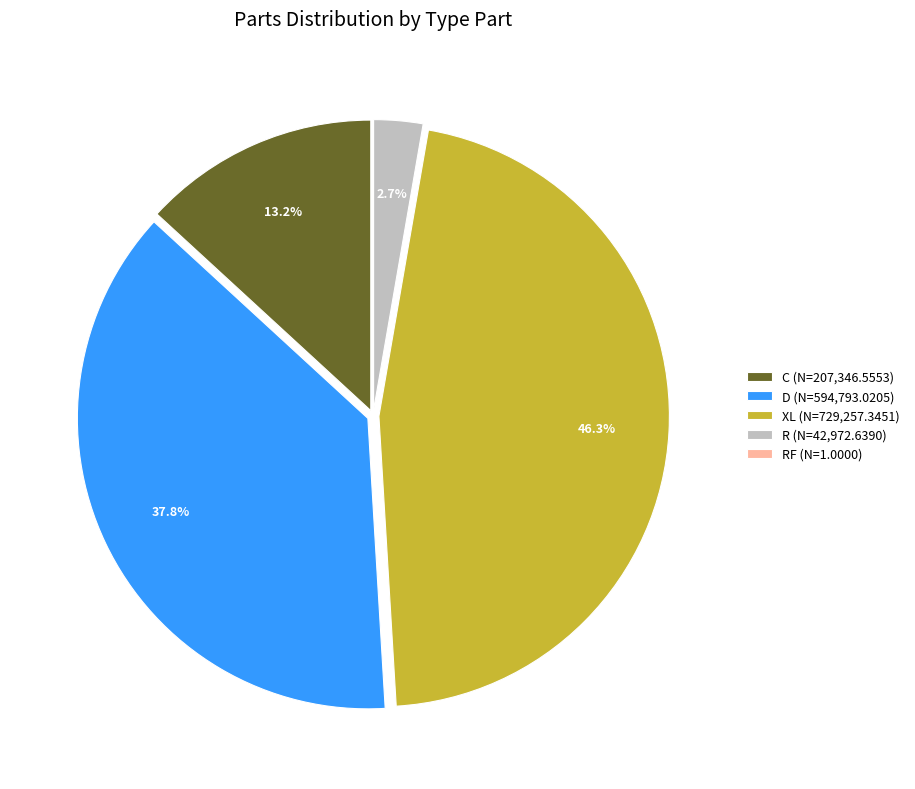

Is there a majority slice in this chart?

No